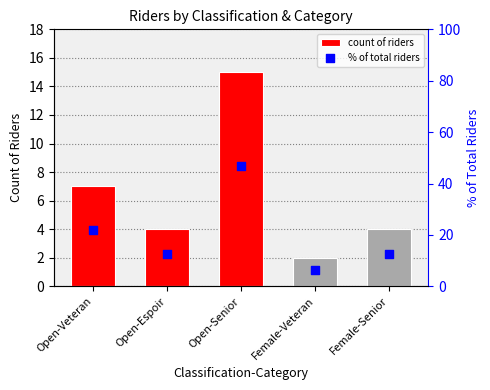

Which series contains the highest Y value?

% of total riders